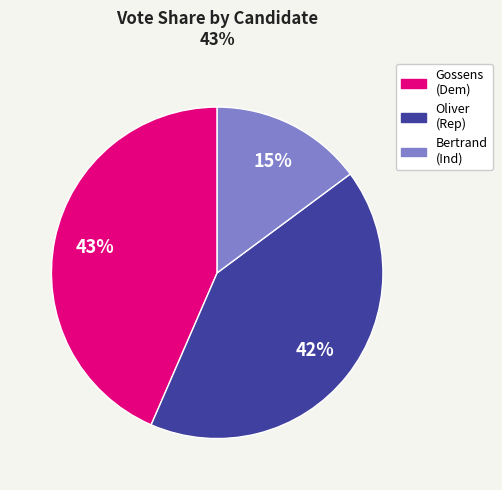

To the nearest percent, what is the average slice percentage?

33%